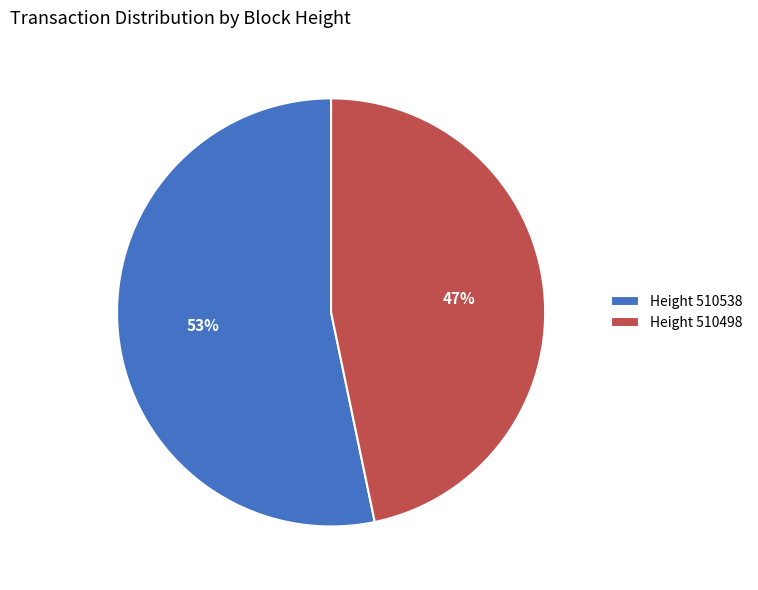

Which has a higher value, Height 510538 or Height 510498?

Height 510538